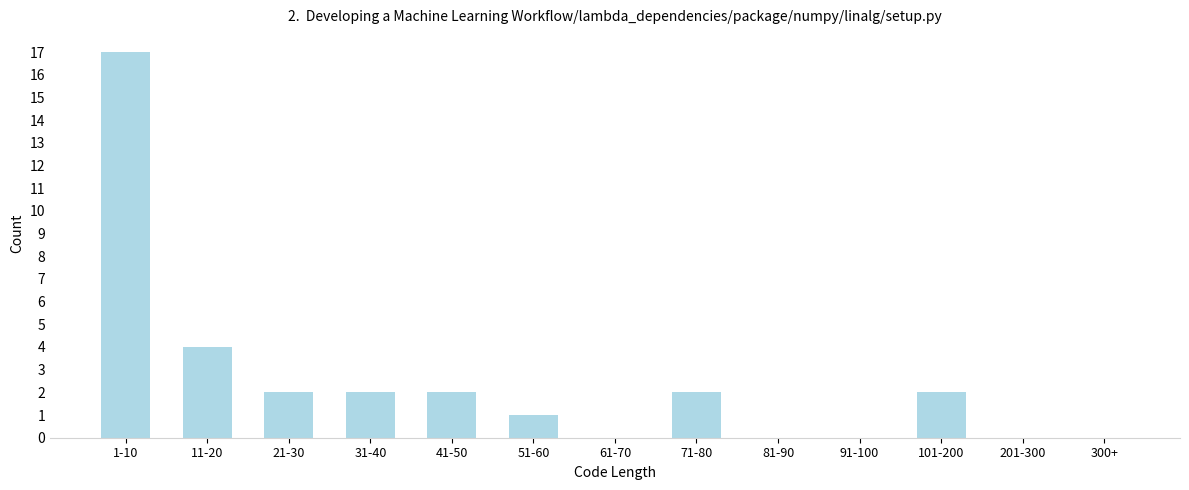

Reading right to left, extract all data points from this chart.

300+=0	201-300=0	101-200=2	91-100=0	81-90=0	71-80=2	61-70=0	51-60=1	41-50=2	31-40=2	21-30=2	11-20=4	1-10=17